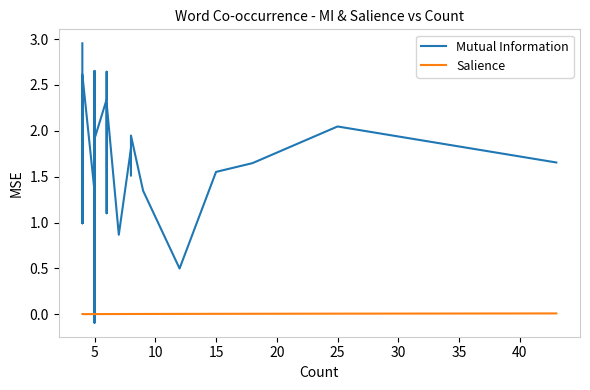

Count the number of data series in this chart.

2